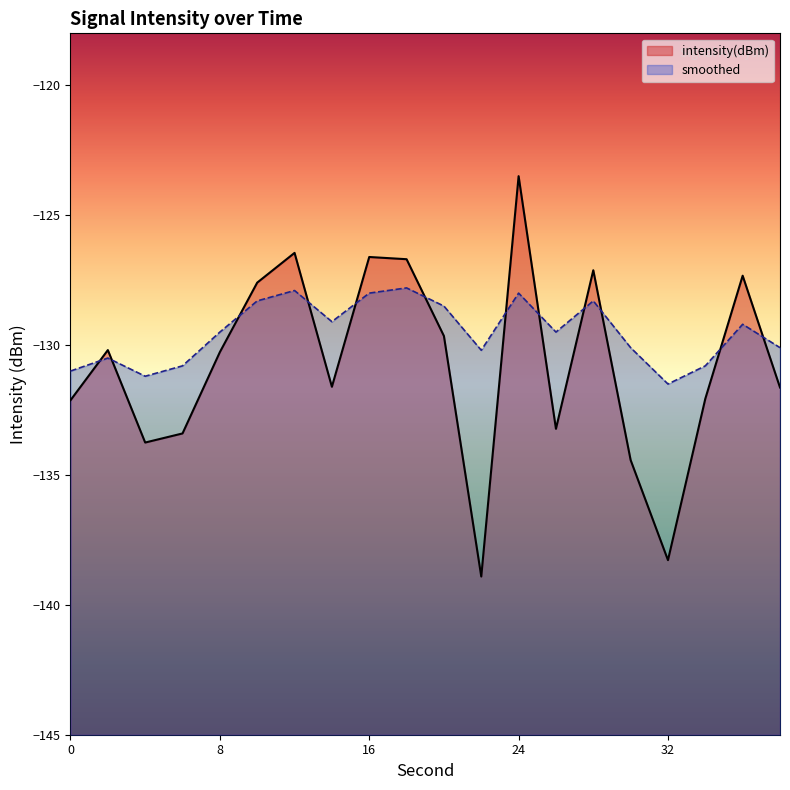

Rank the series at 28 from lowest to highest value.

smoothed, intensity(dBm)